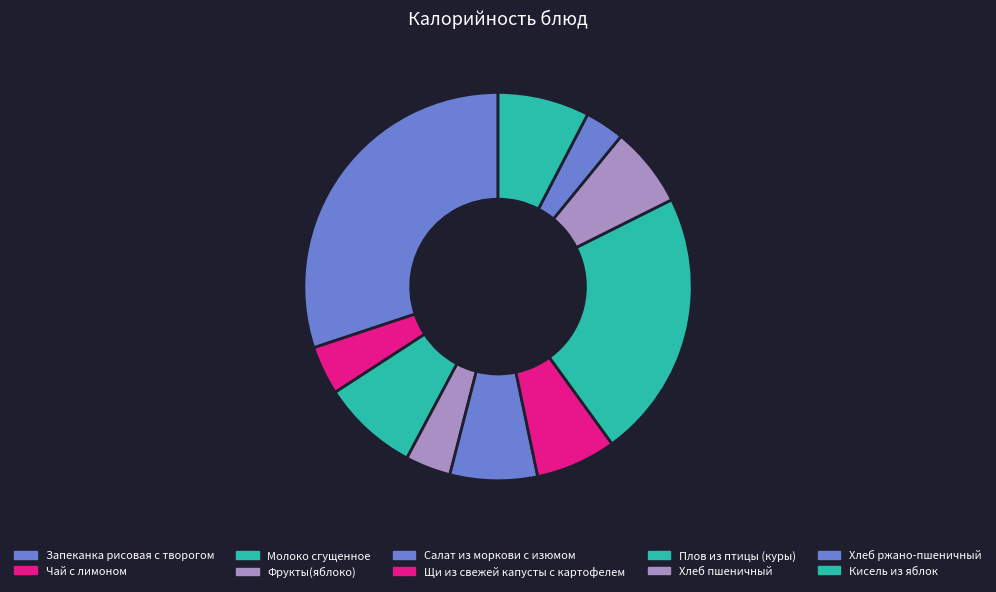

What is the change in value from Фрукты(яблоко) to Салат из моркови с изюмом?

+49